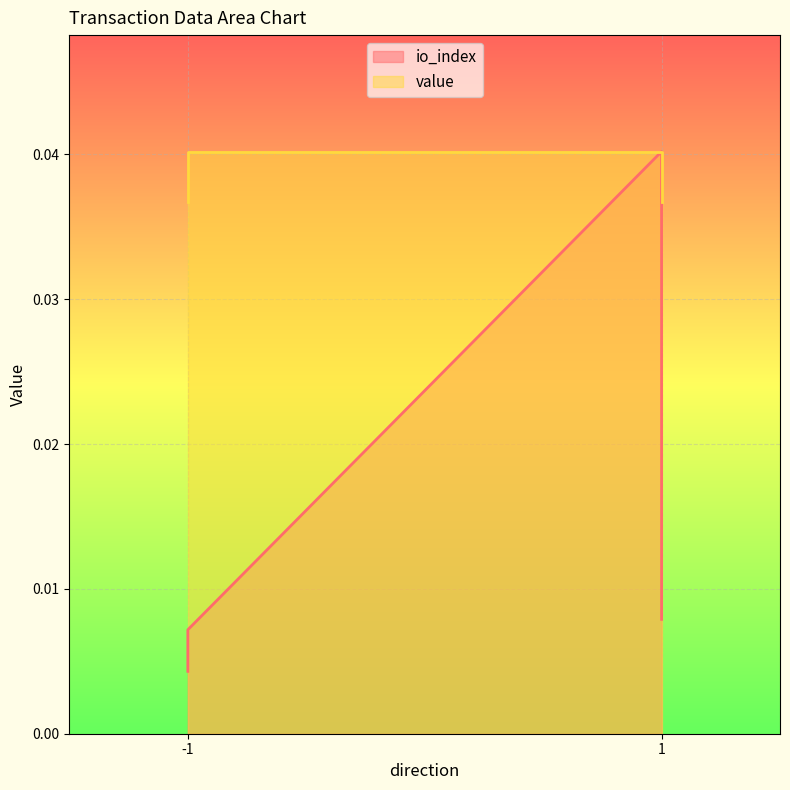

True or false: io_index and value intersect in this chart.

False